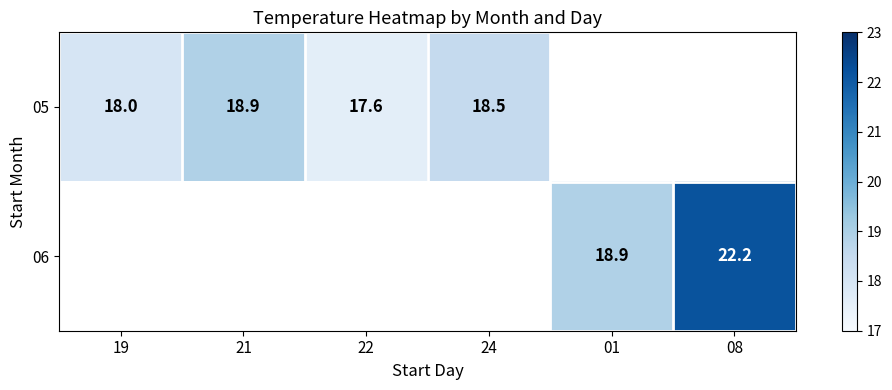

True or false: 06 has a value of 37.7 at 08.

False